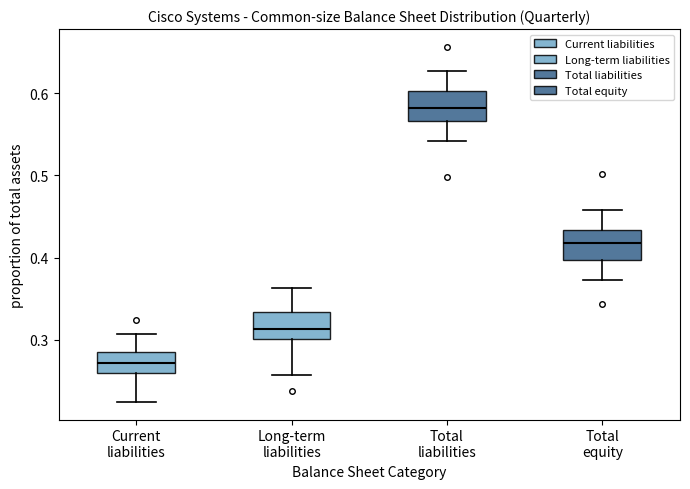

Reading left to right, read every box against the y-axis: the position of its median line, the range the box covers, and the ends of its whiskers. The values are not printed on the chart, so give them approximately, as read against the axis.

Current liabilities: median 0.27, box 0.26 to 0.28, whiskers 0.22 to 0.31
Long-term liabilities: median 0.31, box 0.30 to 0.33, whiskers 0.26 to 0.36
Total liabilities: median 0.58, box 0.57 to 0.60, whiskers 0.54 to 0.63
Total equity: median 0.42, box 0.40 to 0.43, whiskers 0.37 to 0.46